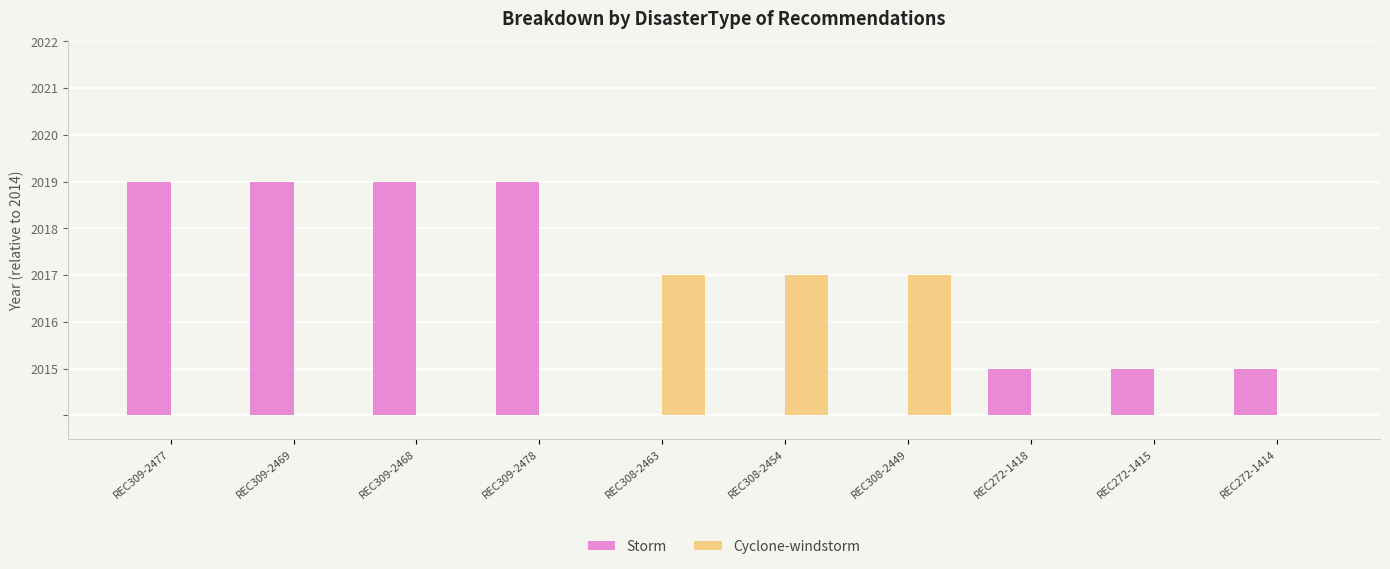

What are all the series names shown in the legend?

Storm, Cyclone-windstorm